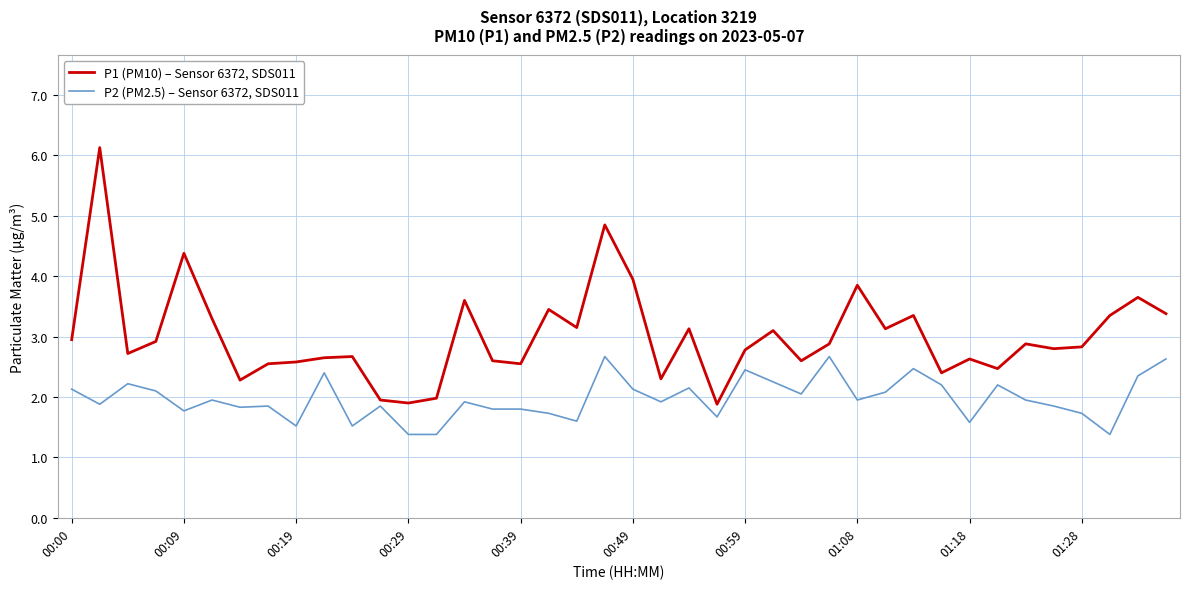

Which series has the largest range (max minus min)?

P1 (PM10) – Sensor 6372, SDS011